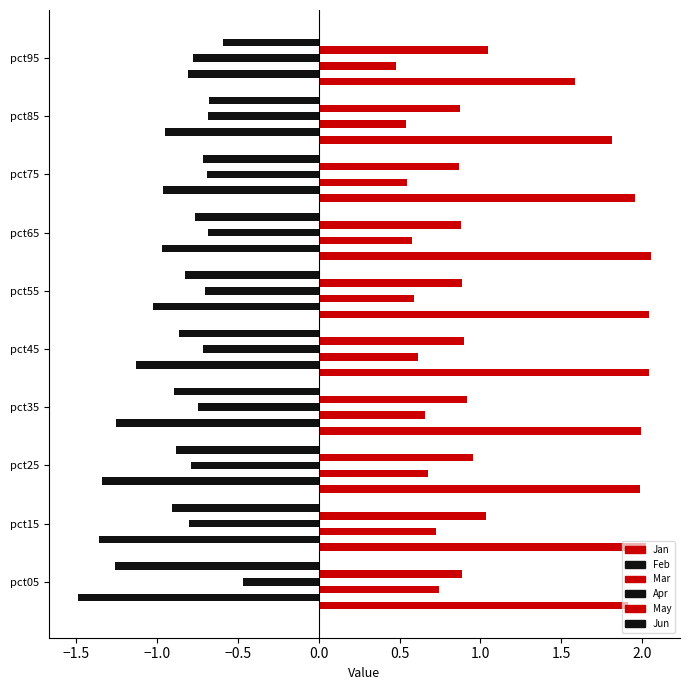

What is the difference between the maximum and minimum values in the Apr series?

0.3